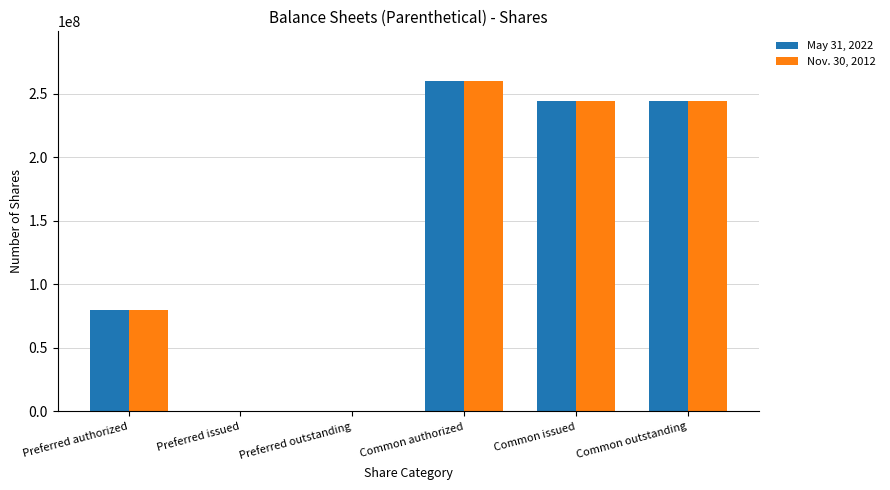

At which label does May 31, 2022 first exceed 244038890?

Common authorized